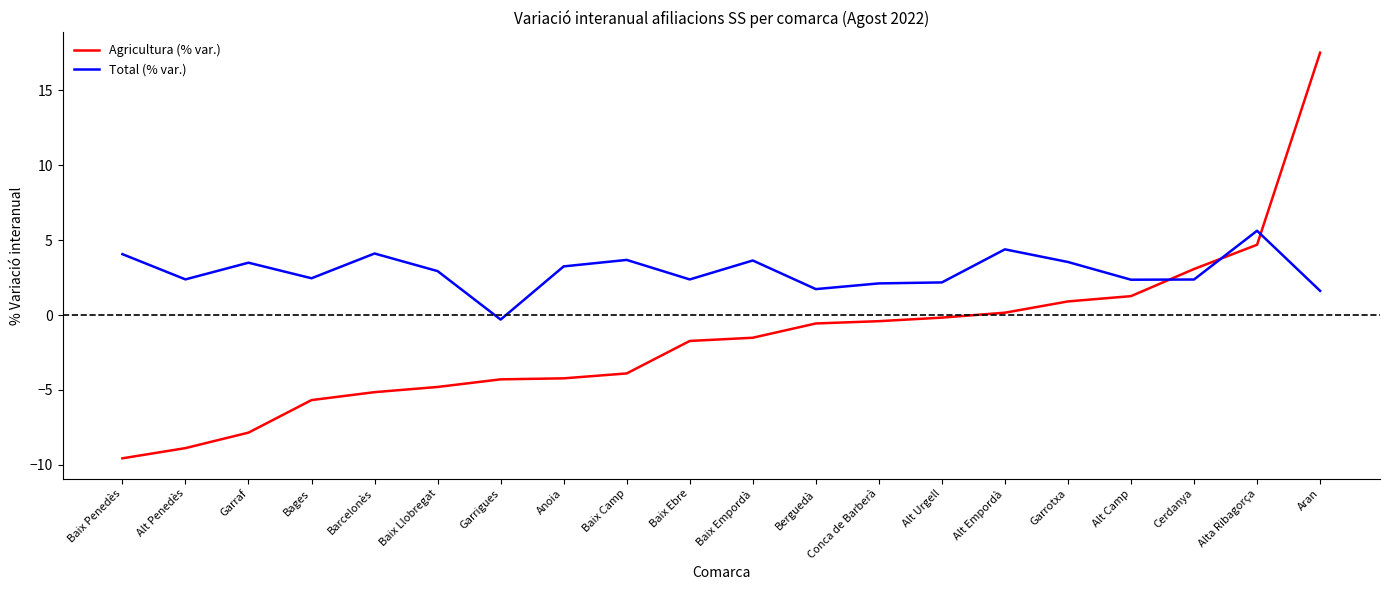

The Total (% var.) series shows 3.5 at Garrotxa. True or false?

True